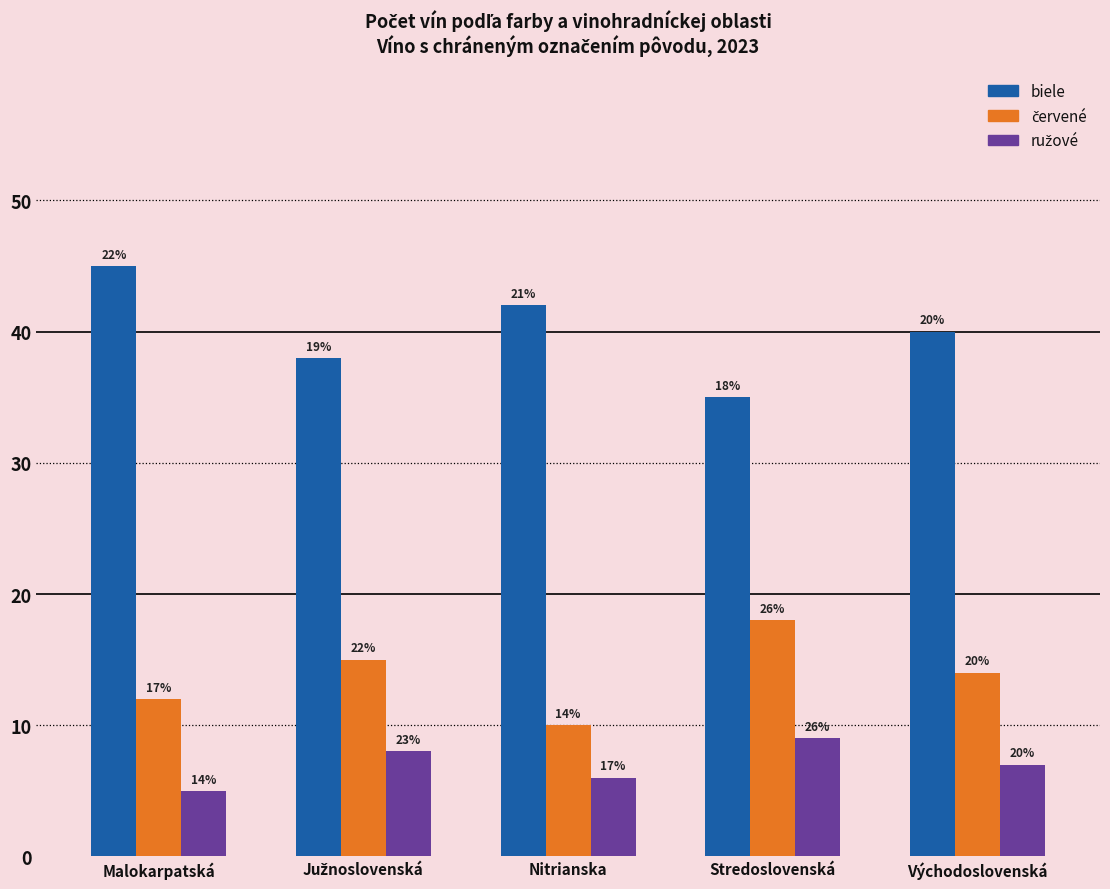

Between Južnoslovenská and Východoslovenská, which is larger?

Východoslovenská